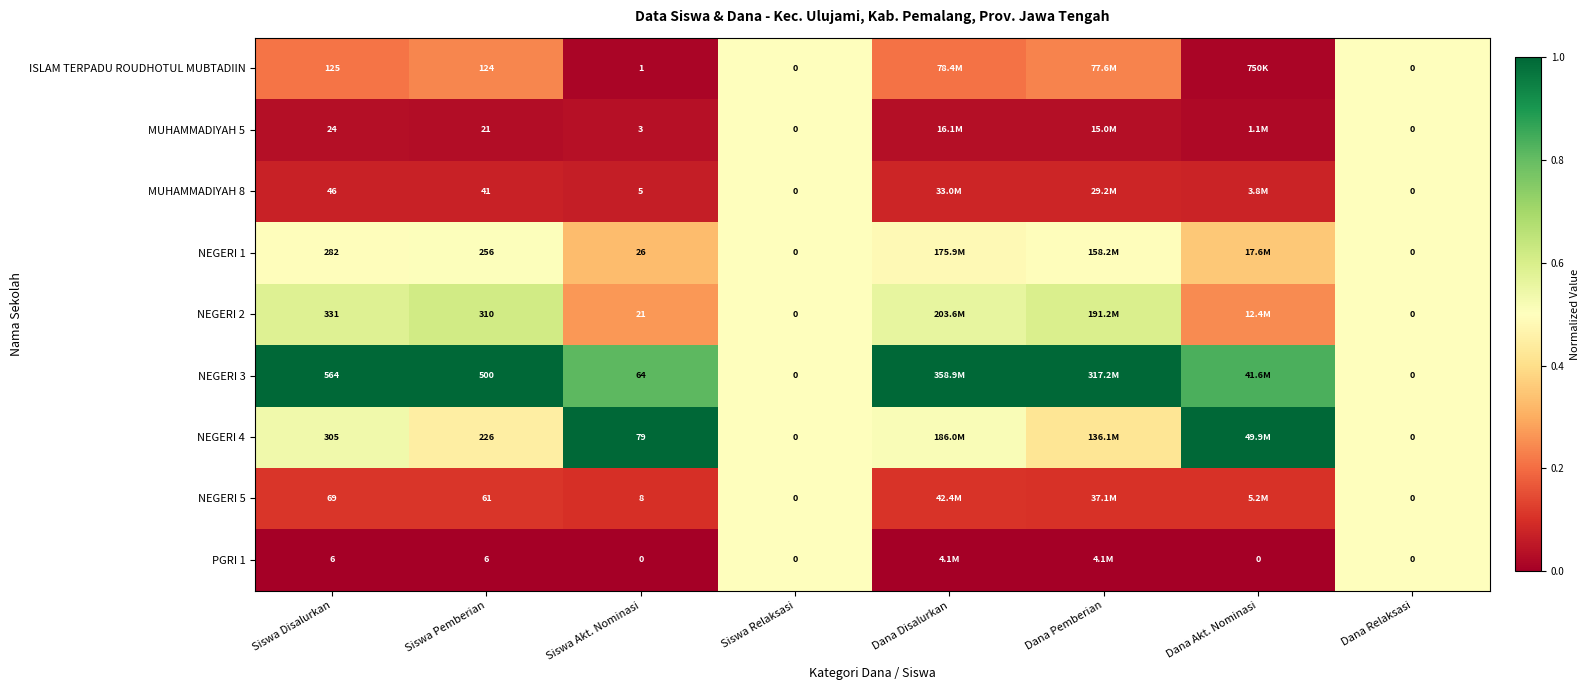

Is the value of ISLAM TERPADU ROUDHOTUL MUBTADIIN at Siswa Disalurkan greater than the value of NEGERI 3 at Siswa Akt. Nominasi?

Yes